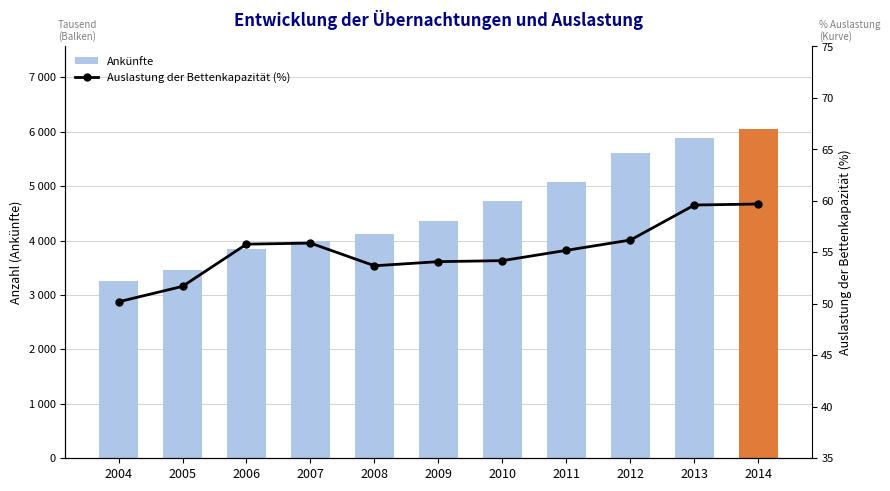

Reading left to right, list all the values displayed in this chart.

Ankünfte: 2004=3263114.0	2005=3450864.0	2006=3843850.0	2007=3985106.0	2008=4116335.0	2009=4367721.0	2010=4732566.0	2011=5083172.0	2012=5603644.0	2013=5880314.0	2014=6051766.0
Auslastung der Bettenkapazität (%): 2004=50.2	2005=51.7	2006=55.8	2007=55.9	2008=53.7	2009=54.1	2010=54.2	2011=55.2	2012=56.2	2013=59.6	2014=59.7